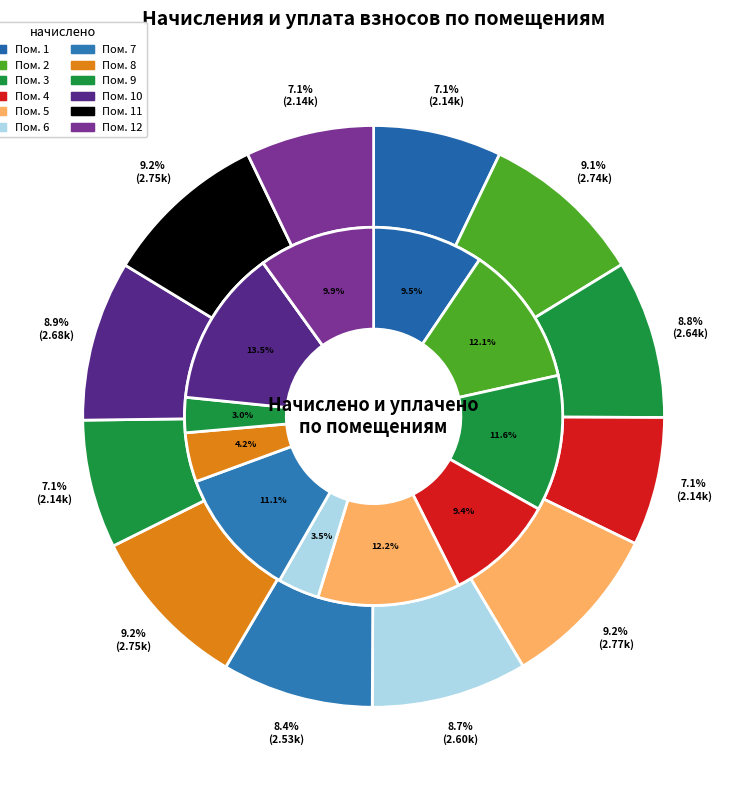

Is it true that 9 is 7% of the pie?

True